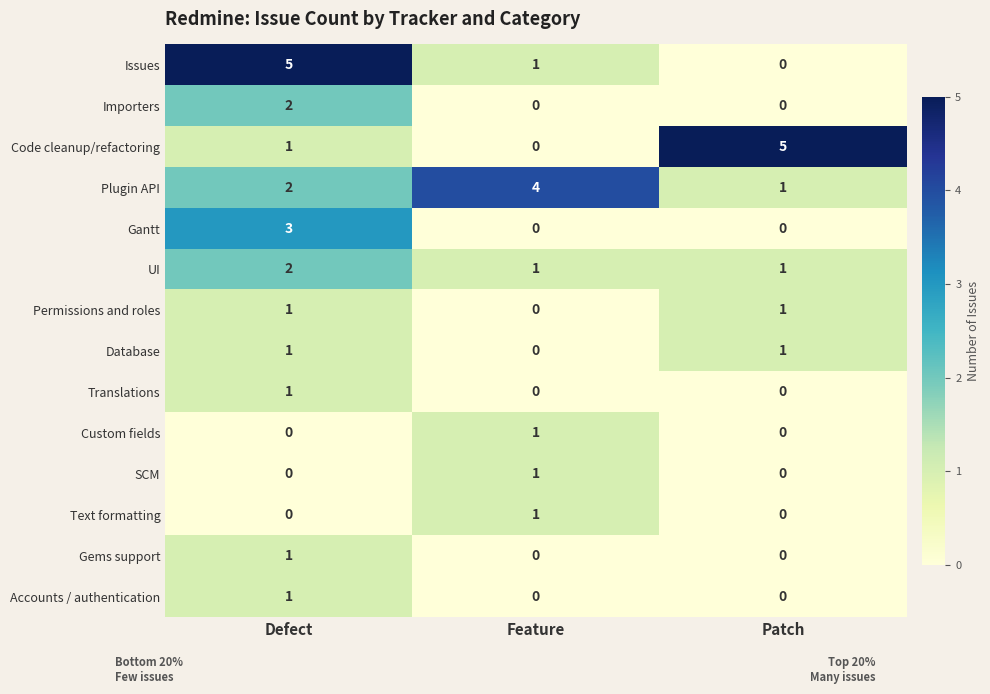

How many distinct data groups are displayed?

14